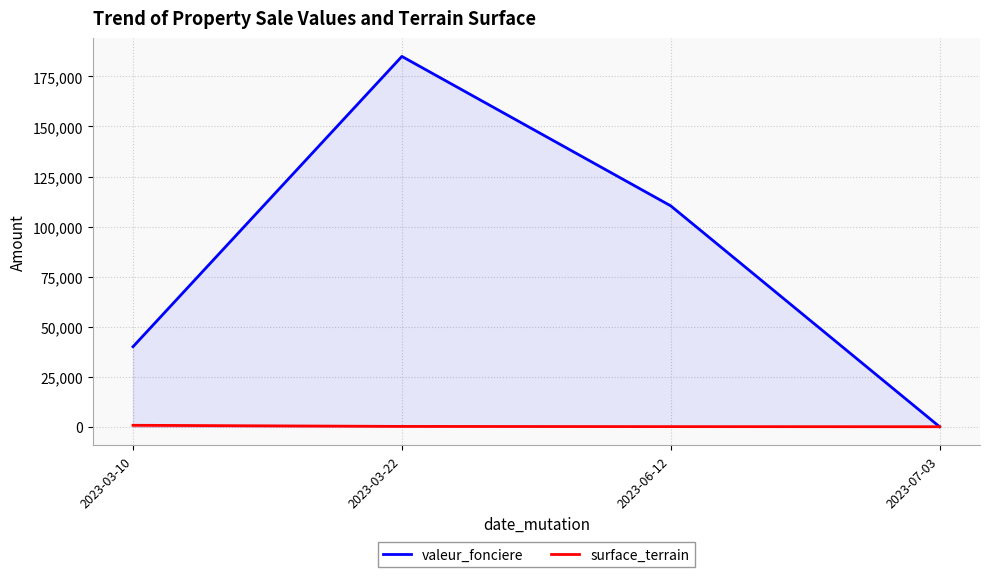

Between which two adjacent categories do surface_terrain and valeur_fonciere first intersect?

2023-06-12 and 2023-07-03